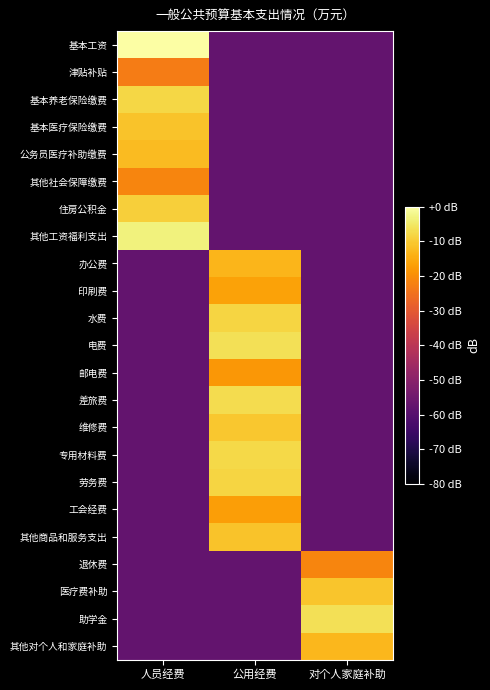

Reading left to right, transcribe all the data shown in this chart.

基本工资: 人员经费=0.0	公用经费=-57.3	对个人家庭补助=-57.3
津贴补贴: 人员经费=-22.9	公用经费=-57.3	对个人家庭补助=-57.3
基本养老保险缴费: 人员经费=-7.9	公用经费=-57.3	对个人家庭补助=-57.3
基本医疗保险缴费: 人员经费=-11.1	公用经费=-57.3	对个人家庭补助=-57.3
公务员医疗补助缴费: 人员经费=-12.5	公用经费=-57.3	对个人家庭补助=-57.3
其他社会保障缴费: 人员经费=-21.5	公用经费=-57.3	对个人家庭补助=-57.3
住房公积金: 人员经费=-9.2	公用经费=-57.3	对个人家庭补助=-57.3
其他工资福利支出: 人员经费=-3.4	公用经费=-57.3	对个人家庭补助=-57.3
办公费: 人员经费=-57.3	公用经费=-13.3	对个人家庭补助=-57.3
印刷费: 人员经费=-57.3	公用经费=-16.5	对个人家庭补助=-57.3
水费: 人员经费=-57.3	公用经费=-8.3	对个人家庭补助=-57.3
电费: 人员经费=-57.3	公用经费=-6.3	对个人家庭补助=-57.3
邮电费: 人员经费=-57.3	公用经费=-18.3	对个人家庭补助=-57.3
差旅费: 人员经费=-57.3	公用经费=-6.9	对个人家庭补助=-57.3
维修费: 人员经费=-57.3	公用经费=-10.3	对个人家庭补助=-57.3
专用材料费: 人员经费=-57.3	公用经费=-7.8	对个人家庭补助=-57.3
劳务费: 人员经费=-57.3	公用经费=-8.3	对个人家庭补助=-57.3
工会经费: 人员经费=-57.3	公用经费=-17.0	对个人家庭补助=-57.3
其他商品和服务支出: 人员经费=-57.3	公用经费=-11.1	对个人家庭补助=-57.3
退休费: 人员经费=-57.3	公用经费=-57.3	对个人家庭补助=-21.3
医疗费补助: 人员经费=-57.3	公用经费=-57.3	对个人家庭补助=-10.7
助学金: 人员经费=-57.3	公用经费=-57.3	对个人家庭补助=-6.3
其他对个人和家庭补助: 人员经费=-57.3	公用经费=-57.3	对个人家庭补助=-13.0